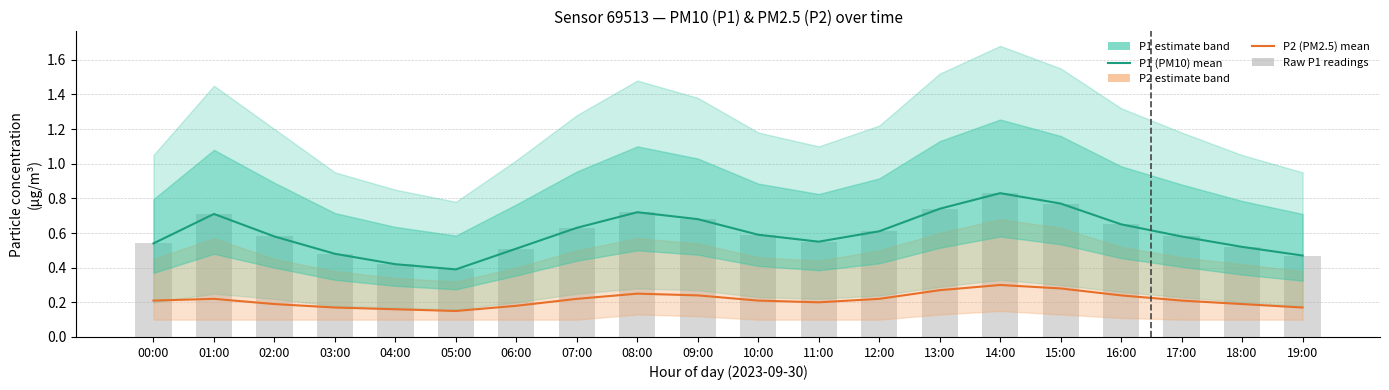

What is the greatest value displayed?

0.8